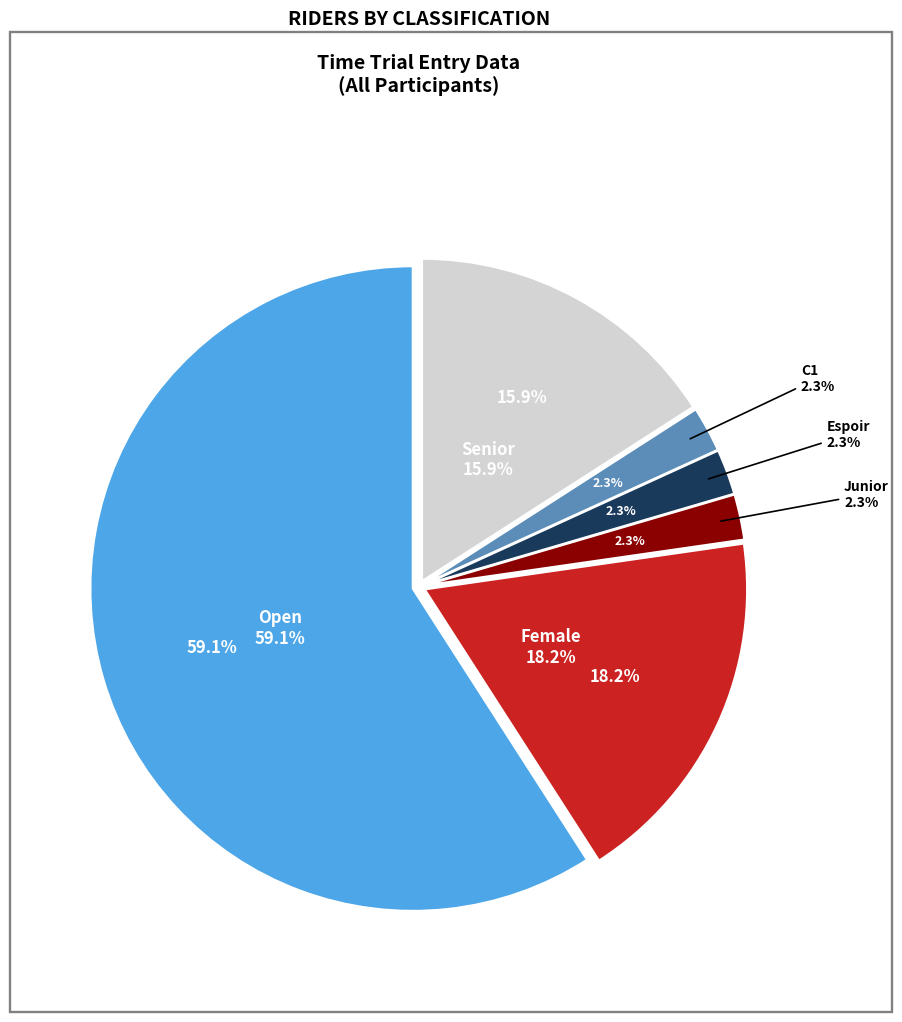

How many slices are in this pie chart?

3